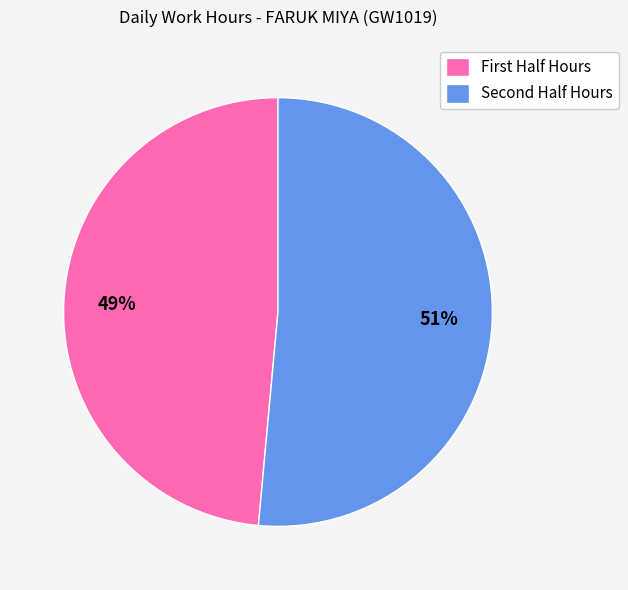

Which category accounts for the majority?

Second Half Hours